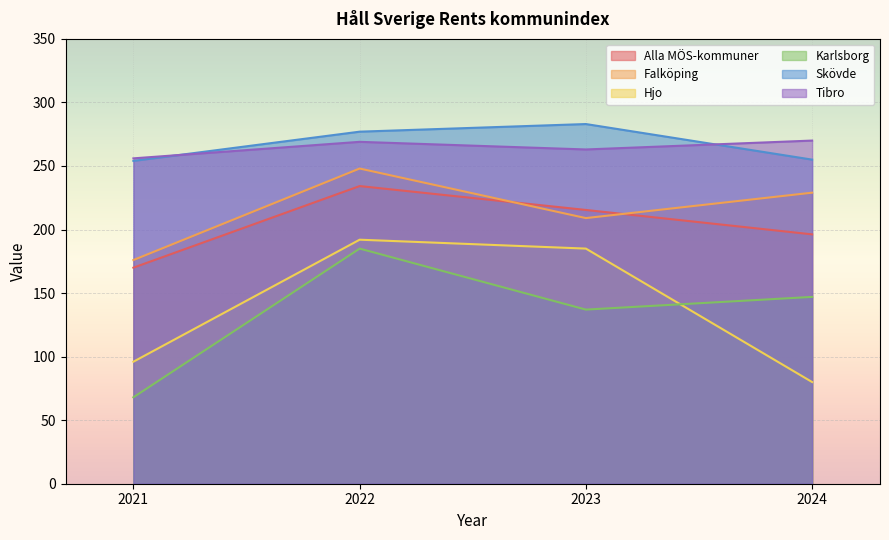

How many times do Alla MÖS-kommuner and Falköping cross each other?

2